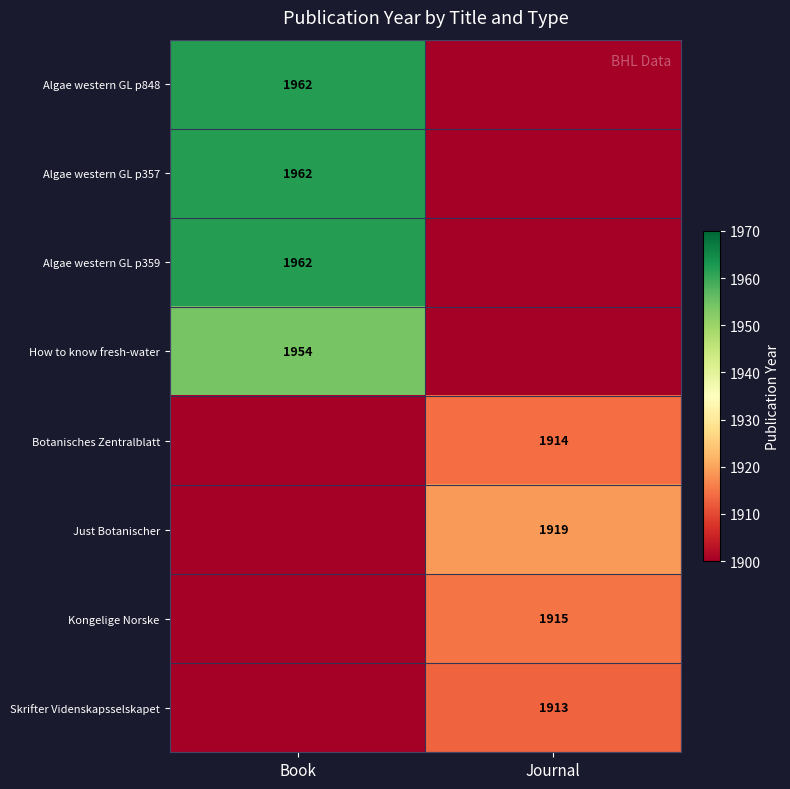

Which has a higher value, Journal or Book?

Book